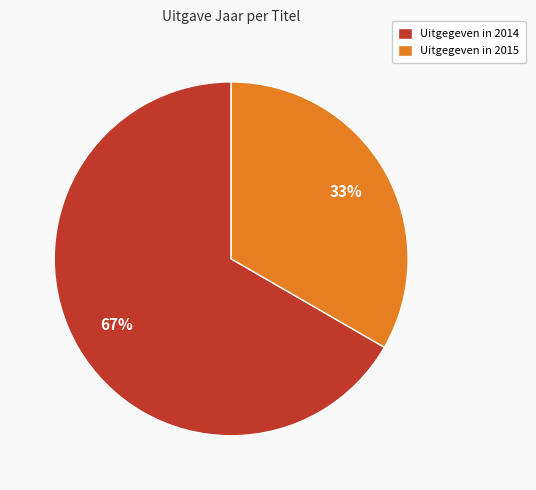

Between Uitgegeven in 2014 and Uitgegeven in 2015, which is larger?

Uitgegeven in 2014